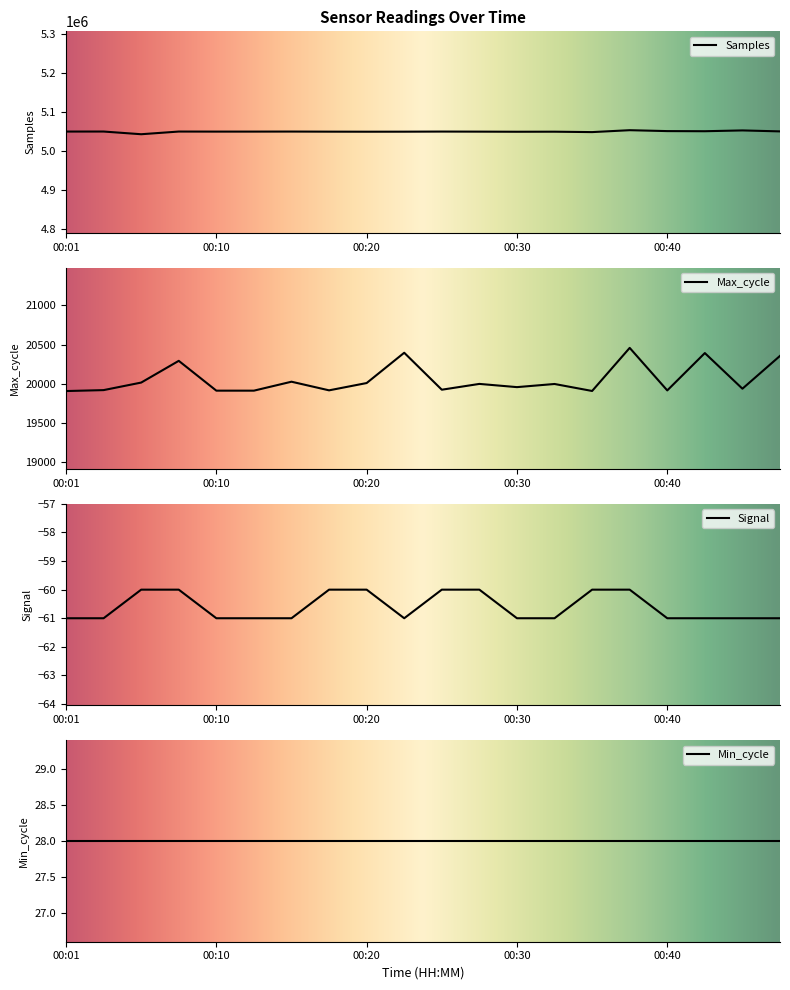

True or false: Max_cycle and Samples intersect in this chart.

False